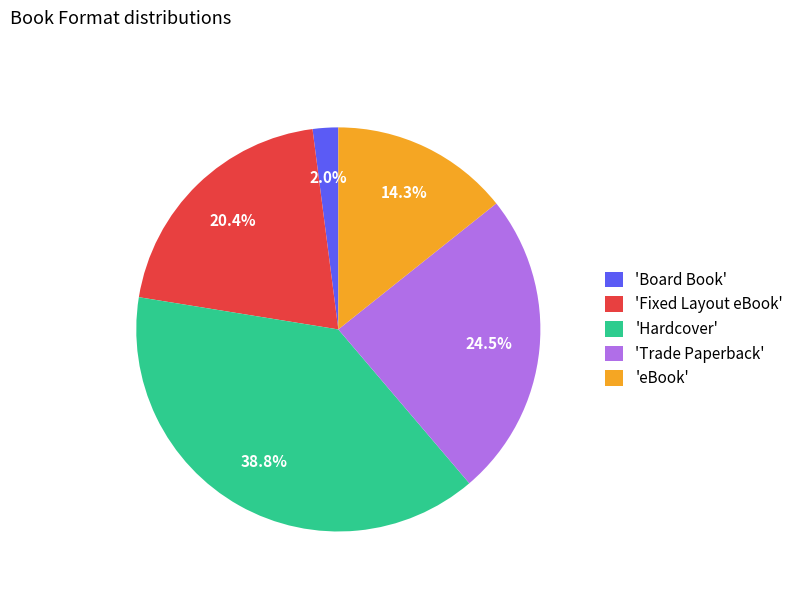

Does 'Board Book' account for over 50% of the chart?

No